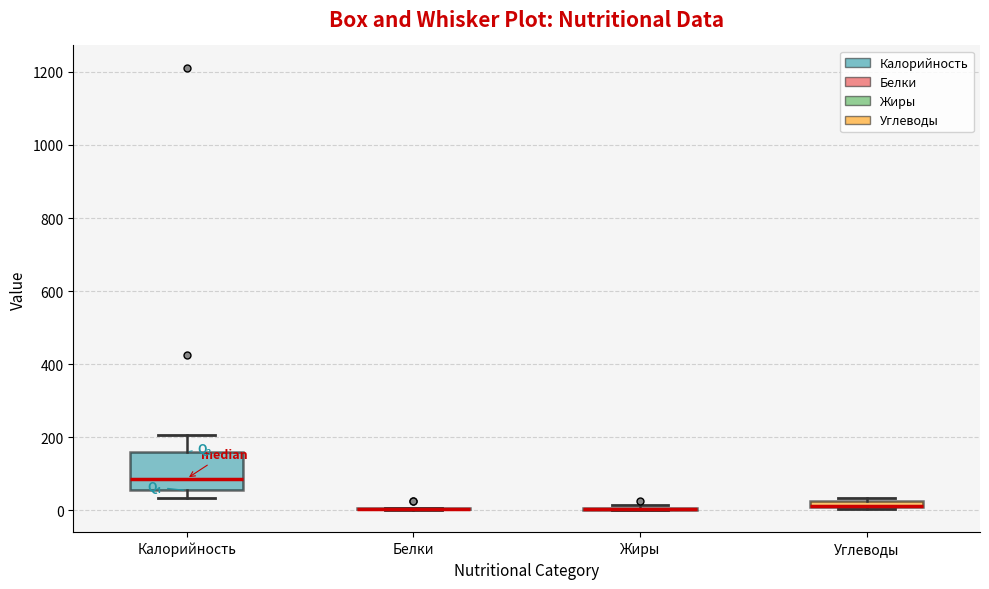

Where is the lower edge of the box for Углеводы on the y-axis? The values are not printed on the chart, so give them approximately, as read against the axis.

0